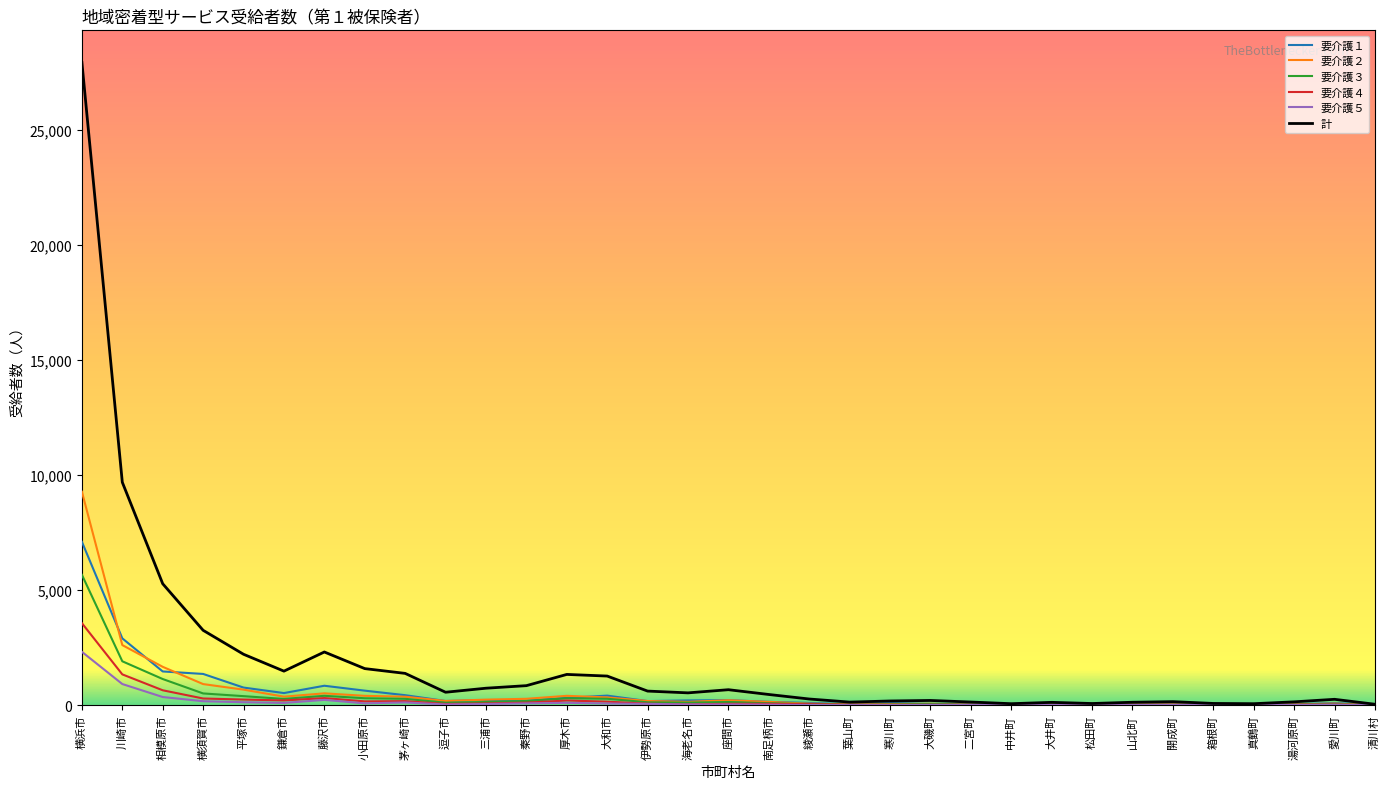

How many distinct data groups are displayed?

6